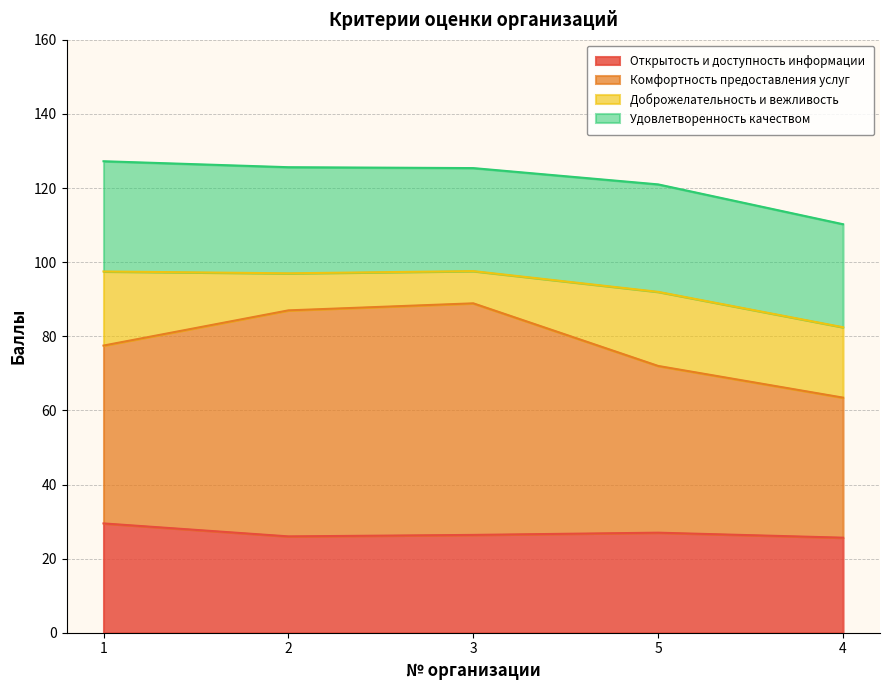

True or false: Комфортность предоставления услуг and Открытость и доступность информации intersect in this chart.

False